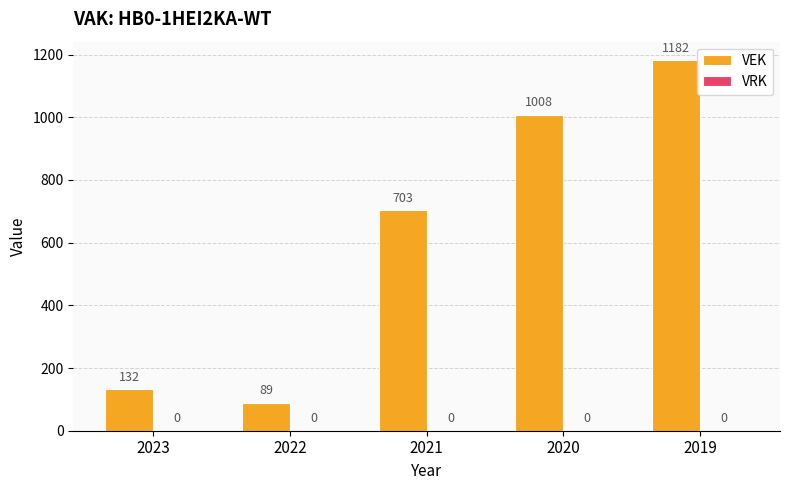

Where is the data nearest to the value 635?

2021